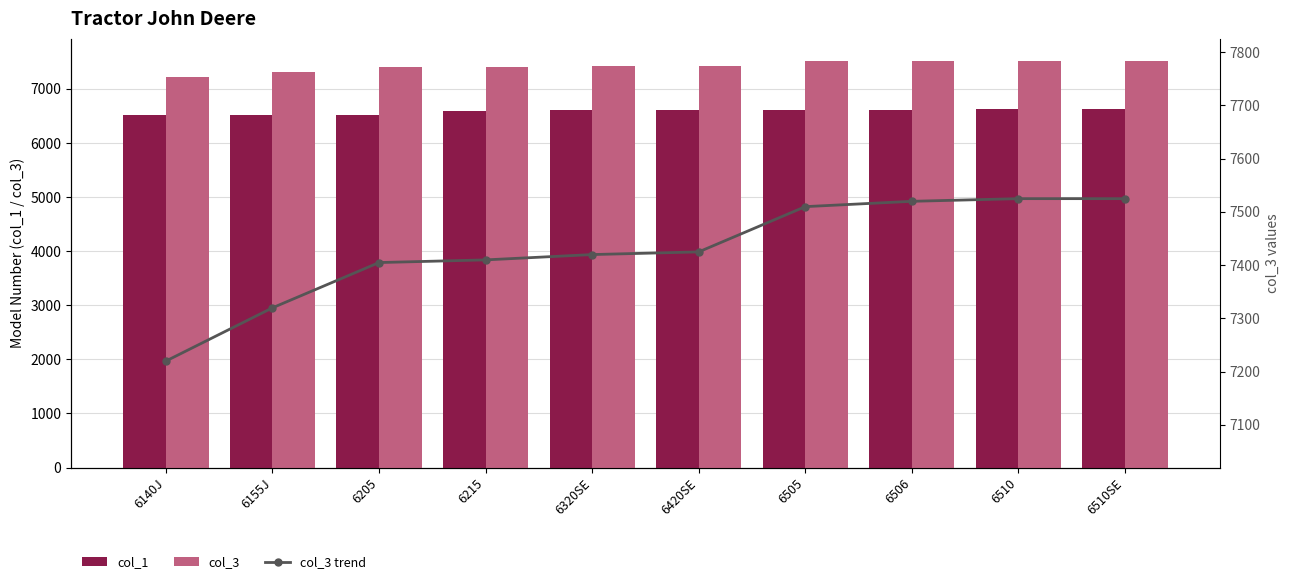

What is the difference between the maximum and minimum values in the col_3 series?

305